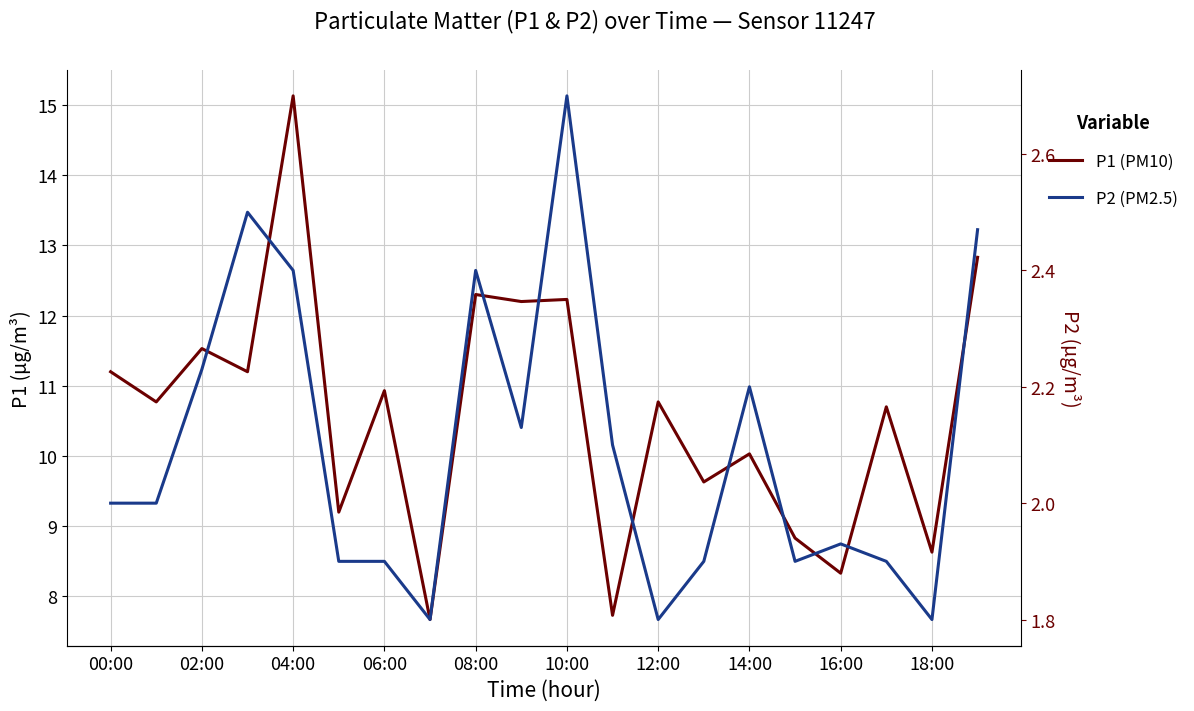

Is the value of P1 (PM10) at 08:00 greater than the value of P2 (PM2.5) at 11?

Yes